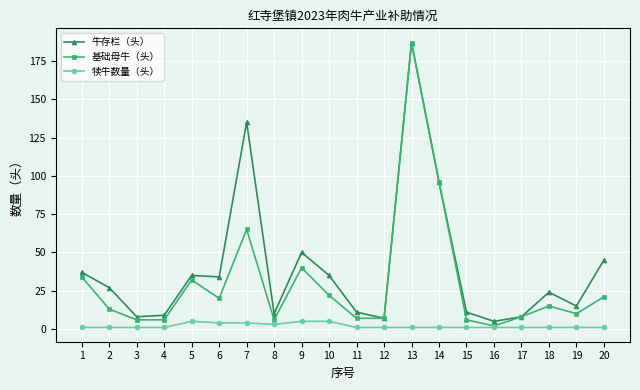

The 基础母牛（头） series shows 32 at 5. True or false?

True